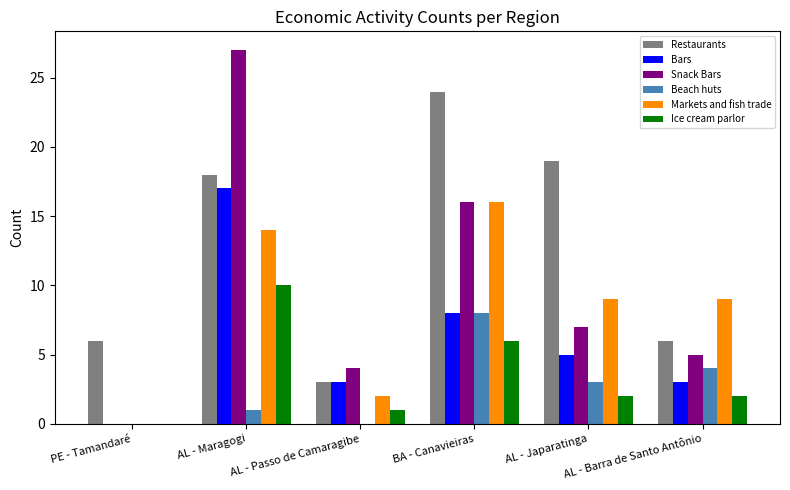

What are all the series names shown in the legend?

Restaurants, Bars, Snack Bars, Beach huts, Markets and fish trade, Ice cream parlor